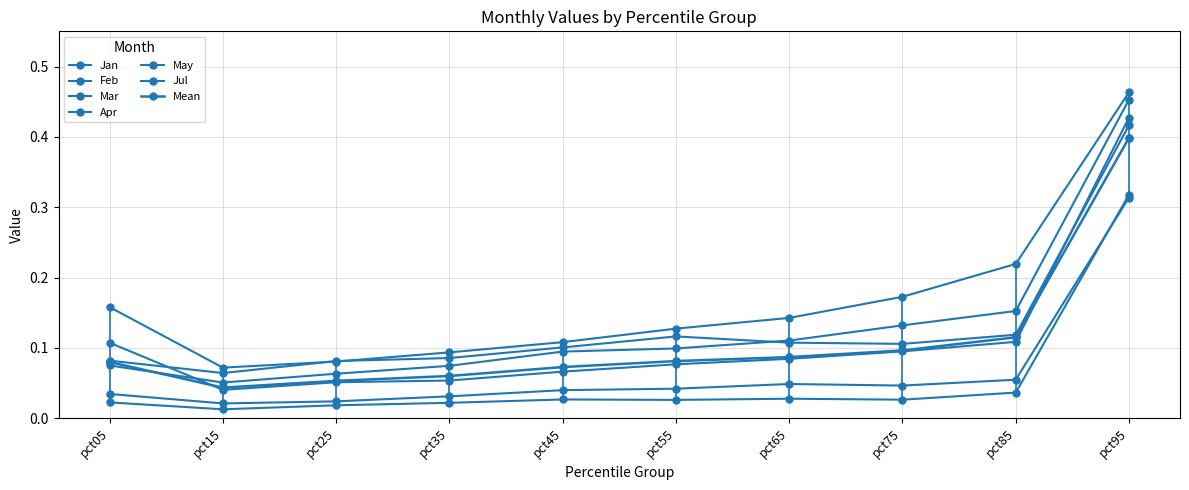

Between pct15 and pct75, which series saw the biggest shift?

Feb